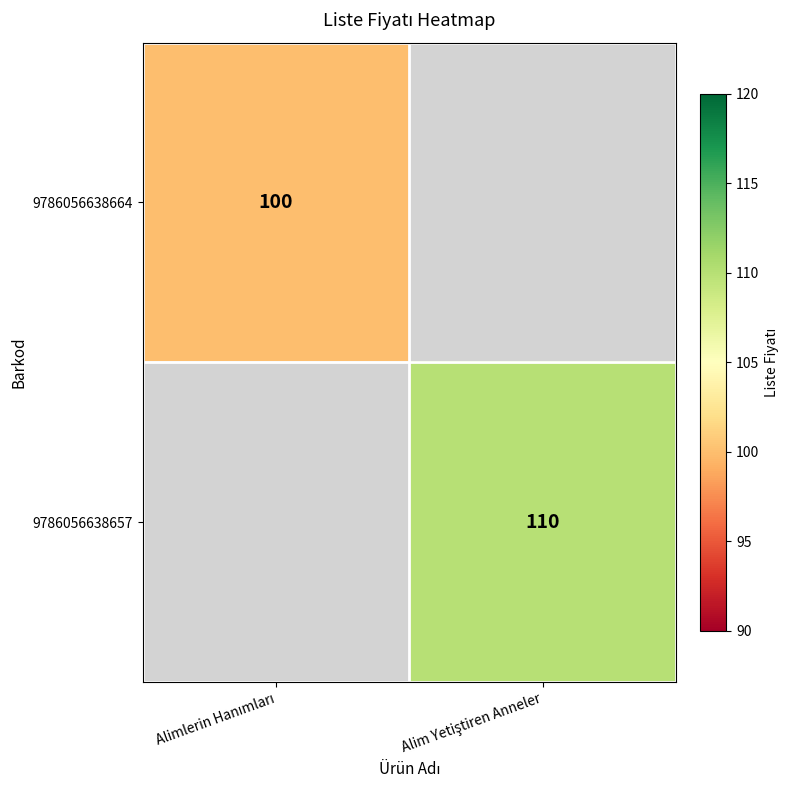

What is the minimum value shown in the chart?

100.0